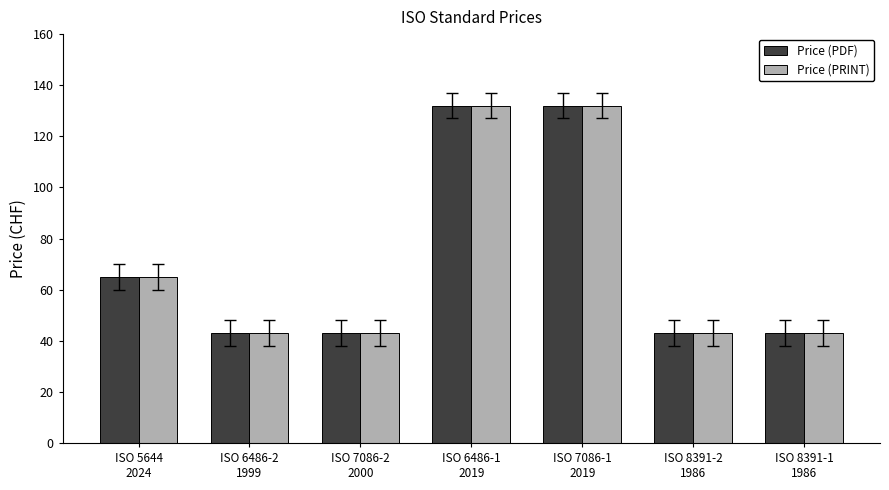

Reading left to right, extract all data points from this chart.

Price (PDF): ISO 5644
2024=65	ISO 6486-2
1999=43	ISO 7086-2
2000=43	ISO 6486-1
2019=132	ISO 7086-1
2019=132	ISO 8391-2
1986=43	ISO 8391-1
1986=43
Price (PRINT): ISO 5644
2024=65	ISO 6486-2
1999=43	ISO 7086-2
2000=43	ISO 6486-1
2019=132	ISO 7086-1
2019=132	ISO 8391-2
1986=43	ISO 8391-1
1986=43